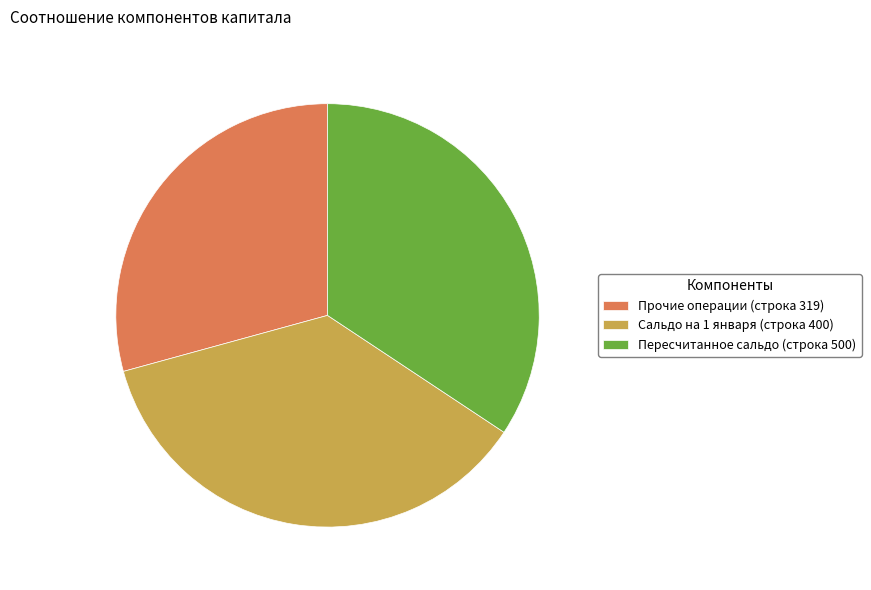

Combined, do Пересчитанное сальдо (строка 500) and Сальдо на 1 января (строка 400) account for over 50%?

Yes